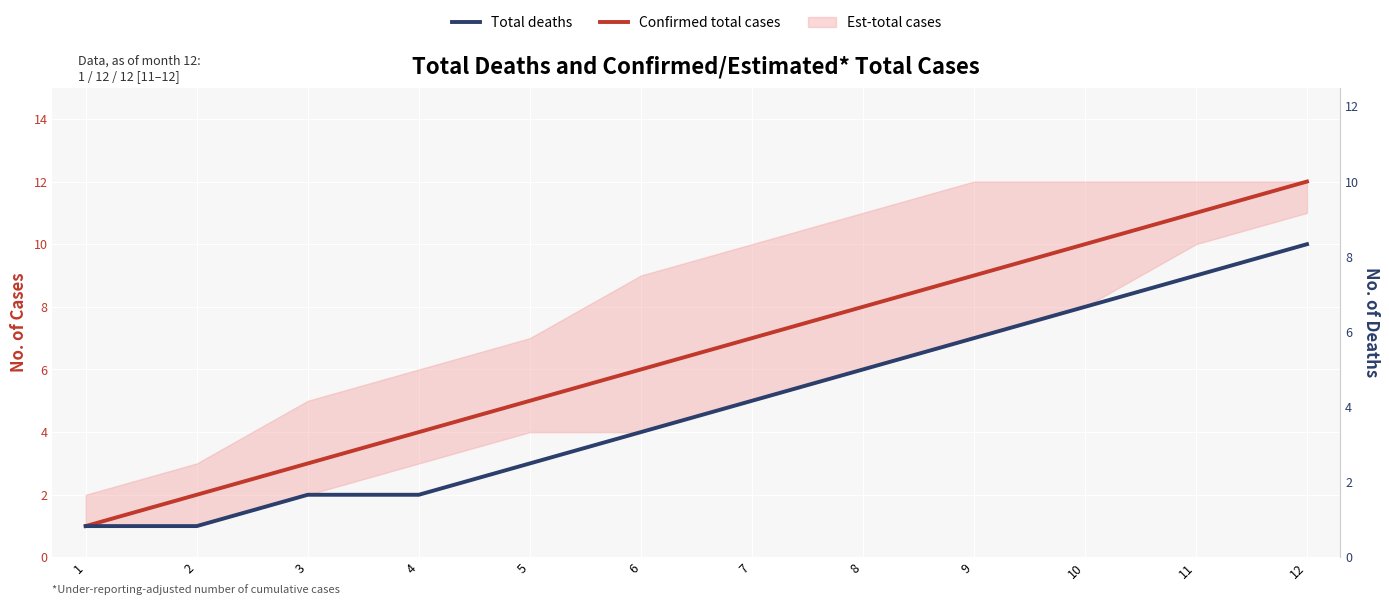

Reading left to right, what are all the values shown in this chart?

Confirmed total cases: 1=1	2=2	3=3	4=4	5=5	6=6	7=7	8=8	9=9	10=10	11=11	12=12
Total deaths: 1=1	2=1	3=2	4=2	5=3	6=4	7=5	8=6	9=7	10=8	11=9	12=10